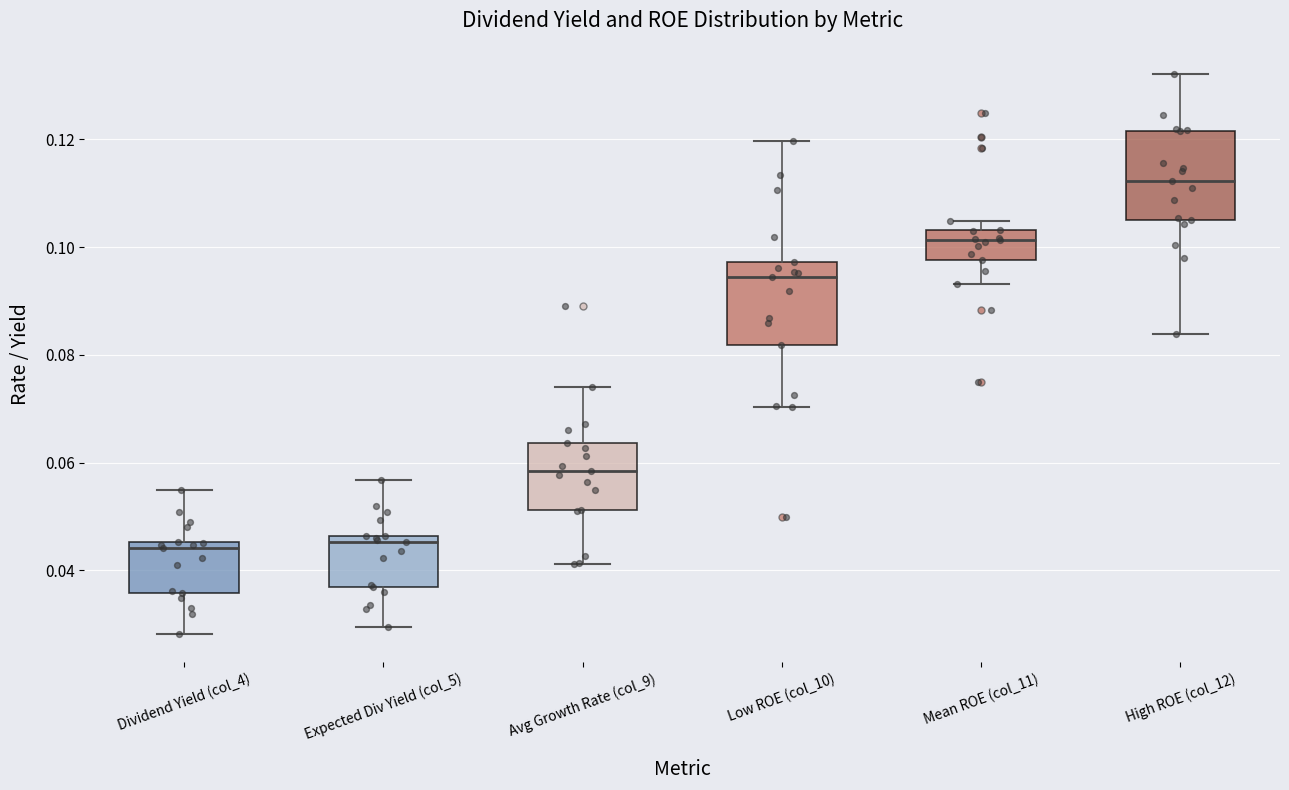

Reading left to right, read every box against the y-axis: the position of its median line, the range the box covers, and the ends of its whiskers. The values are not printed on the chart, so give them approximately, as read against the axis.

Dividend Yield (col_4): median 0.044, box 0.036 to 0.046, whiskers 0.028 to 0.054
Expected Div Yield (col_5): median 0.046 (just below the box's upper edge), box 0.036 to 0.046, whiskers 0.030 to 0.056
Avg Growth Rate (col_9): median 0.058, box 0.052 to 0.064, whiskers 0.042 to 0.074
Low ROE (col_10): median 0.094, box 0.082 to 0.098, whiskers 0.070 to 0.120
Mean ROE (col_11): median 0.102, box 0.098 to 0.104, whiskers 0.094 to 0.104 (just above the box's upper edge)
High ROE (col_12): median 0.112, box 0.106 to 0.122, whiskers 0.084 to 0.132